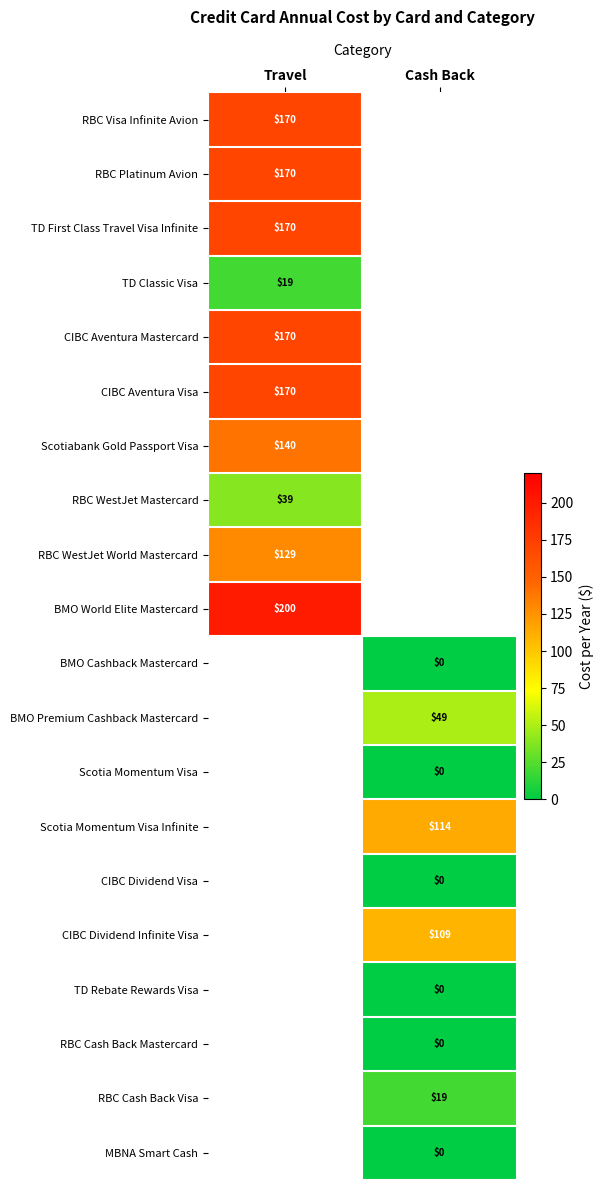

The value of BMO World Elite Mastercard at Travel is 282. True or false?

False